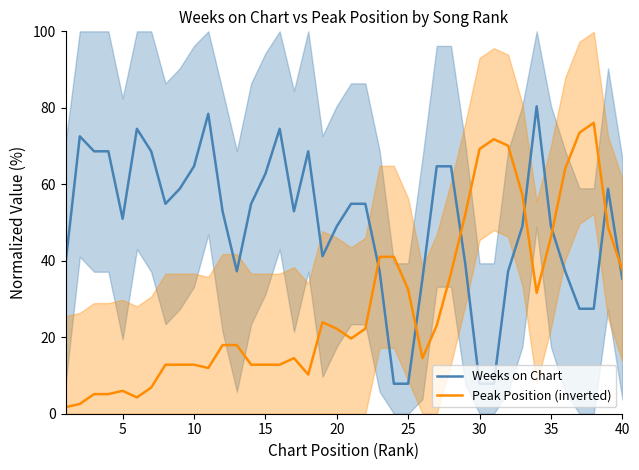

Between 31 and 25, which is larger?

31